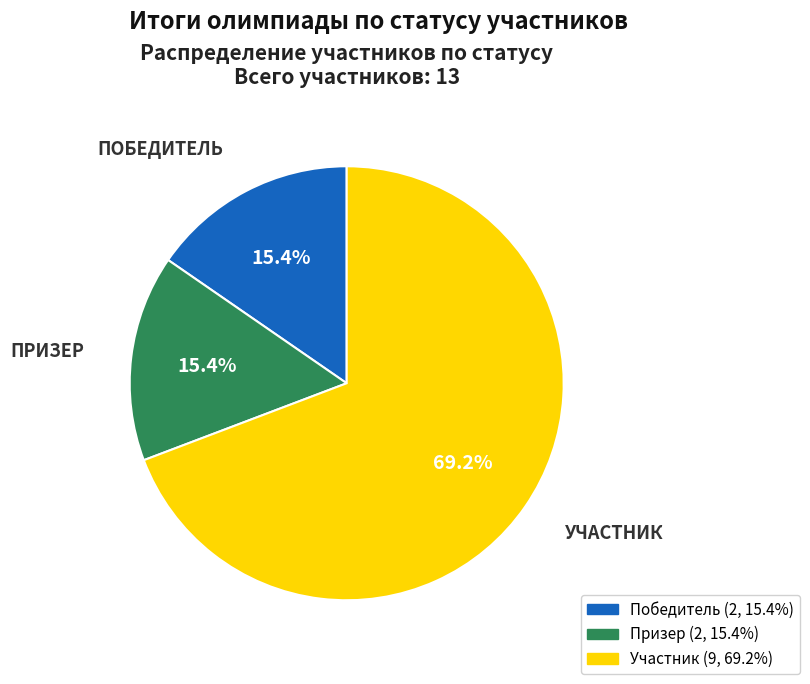

Is there any slice that represents more than half of the pie?

Yes